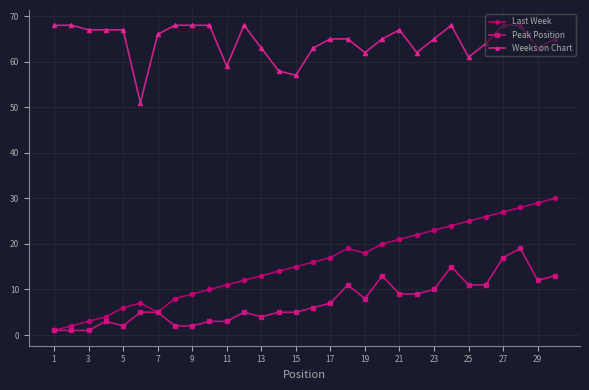

Which series has the largest total across all categories?

Weeks on Chart